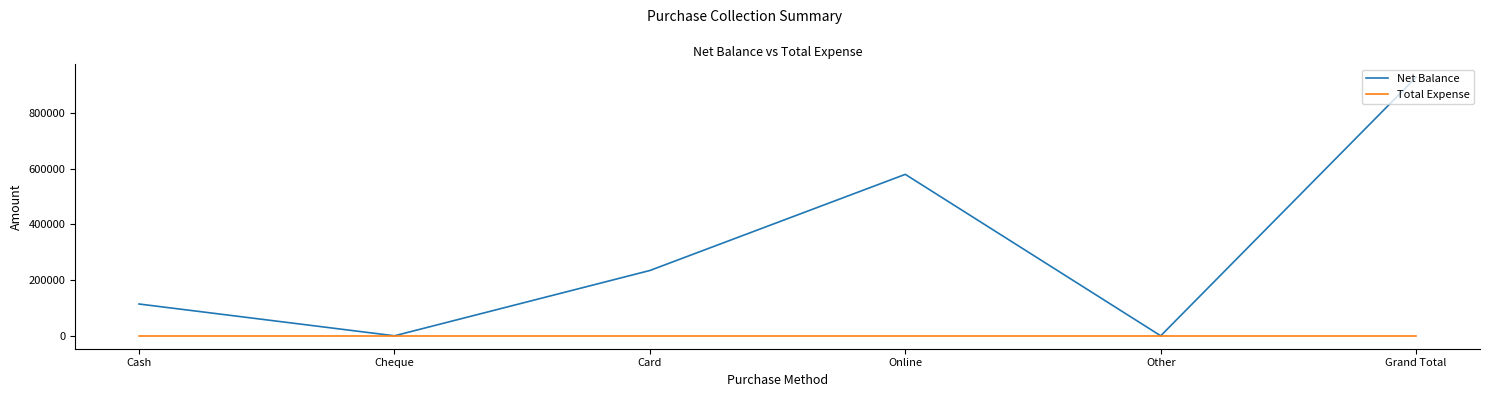

At how many categories does at least one series exceed 143052?

3